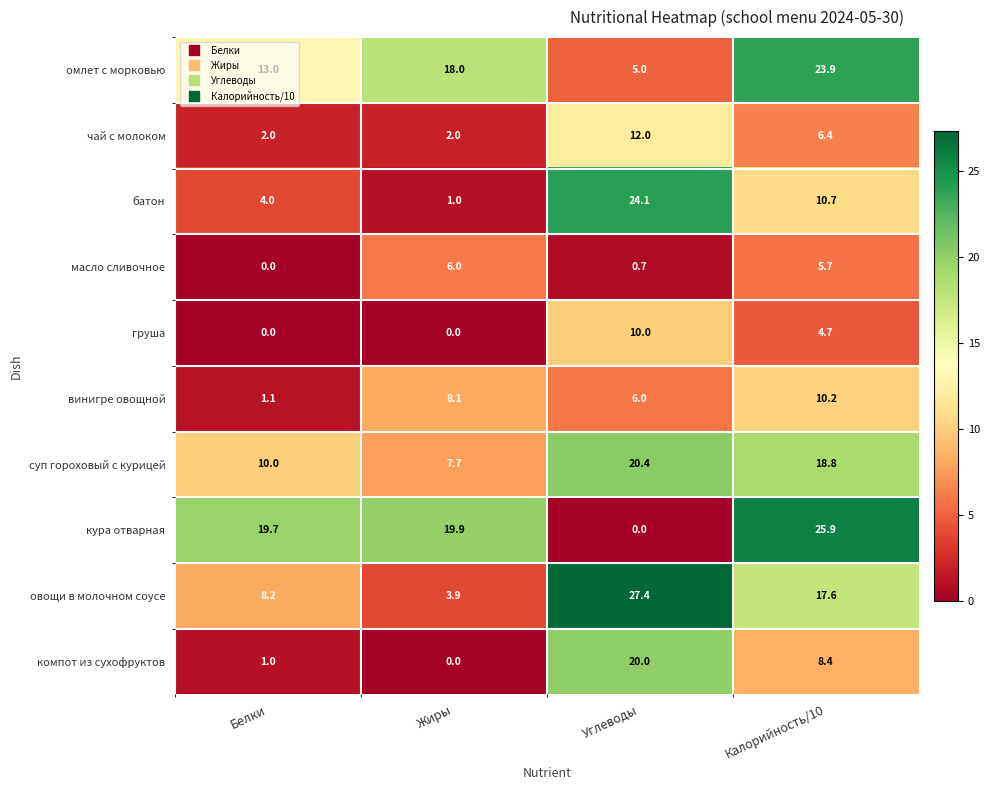

Is the value of овощи в молочном соусе at Калорийность/10 greater than the value of омлет с морковью at Калорийность/10?

No